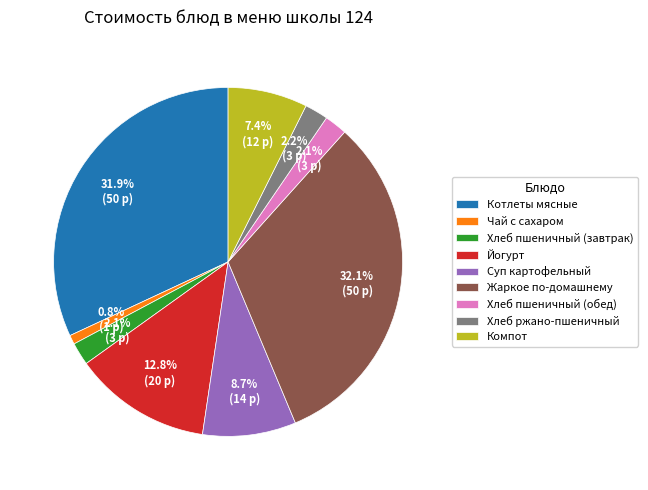

Approximately how many times larger is the value at Хлеб пшеничный (завтрак) compared to Компот?

0.3